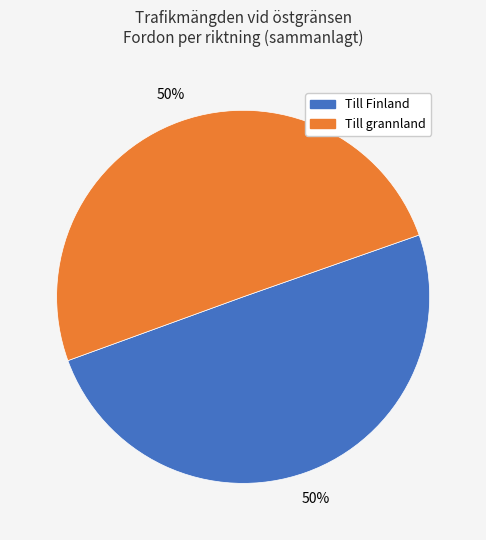

What is the ratio of the value at Till Finland to the value at Till grannland?

1.0